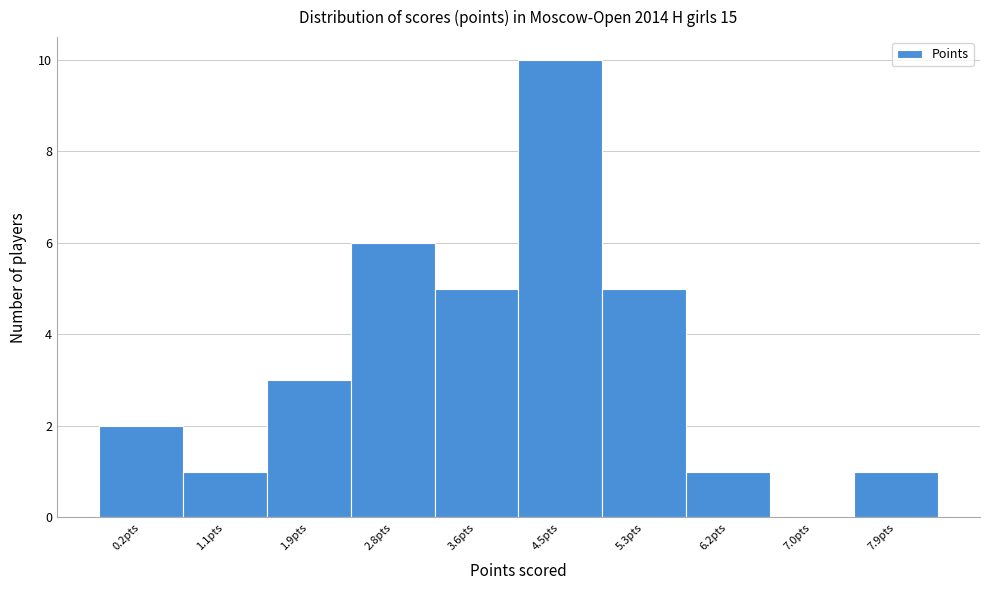

Reading right to left, transcribe all the data shown in this chart.

7.9pts=1	7.0pts=0	6.2pts=1	5.3pts=5	4.5pts=10	3.6pts=5	2.8pts=6	1.9pts=3	1.1pts=1	0.2pts=2